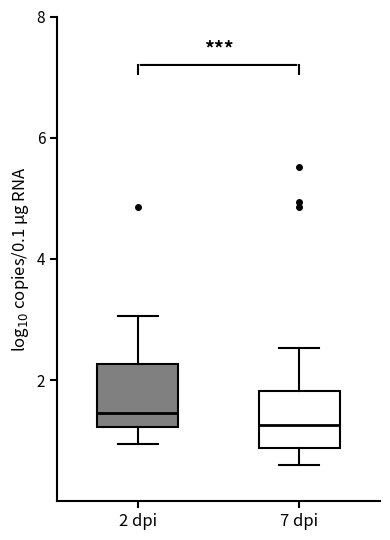

Reading left to right, read every box against the y-axis: the position of its median line, the range the box covers, and the ends of its whiskers. The values are not printed on the chart, so give them approximately, as read against the axis.

2 dpi: median 1.4, box 1.2 to 2.2, whiskers 1.0 to 3.0
7 dpi: median 1.2, box 0.8 to 1.8, whiskers 0.6 to 2.6